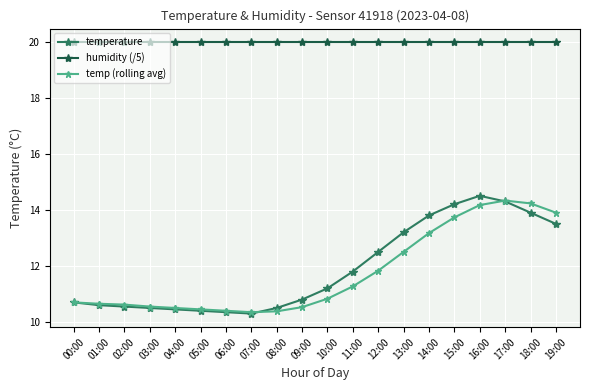

How many values in the temperature series exceed 11?

10